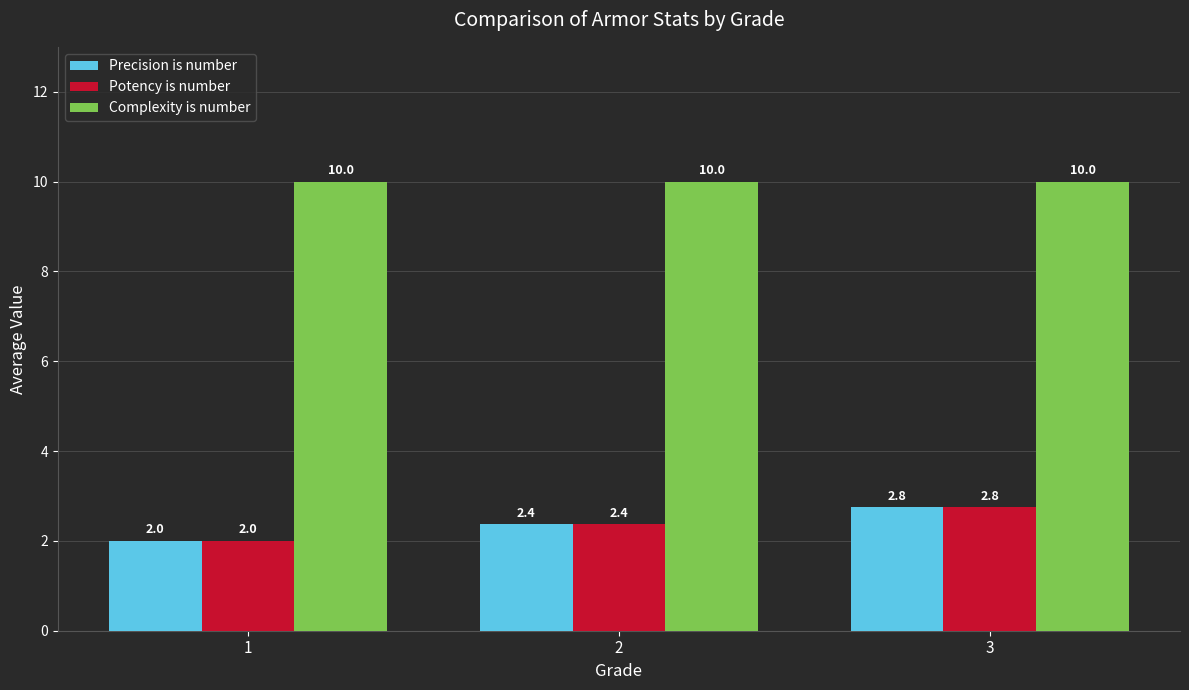

What is the difference between the highest and lowest values at 1?

8.0